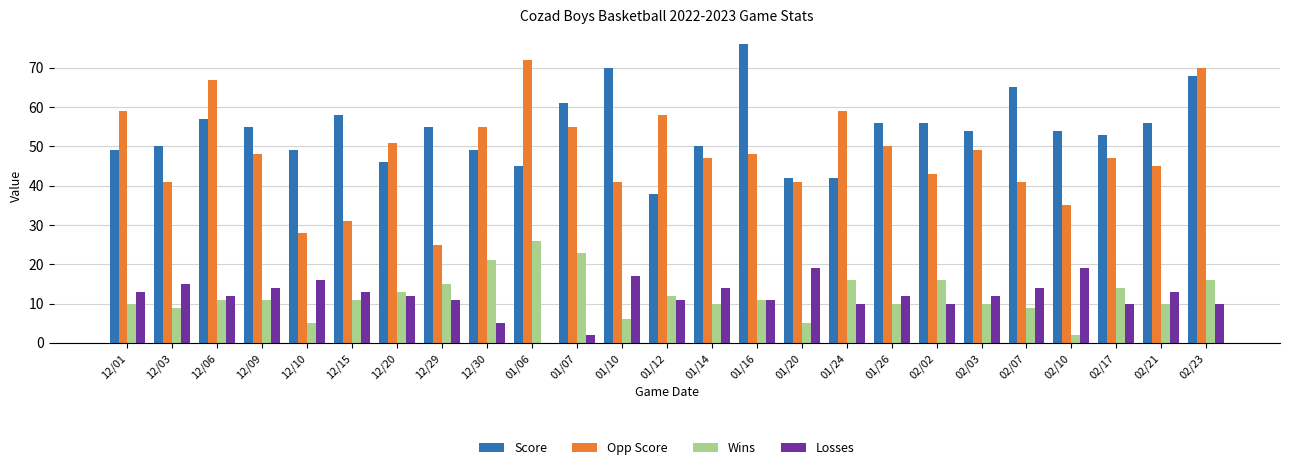

The Wins series shows 6 at 02/23. True or false?

False